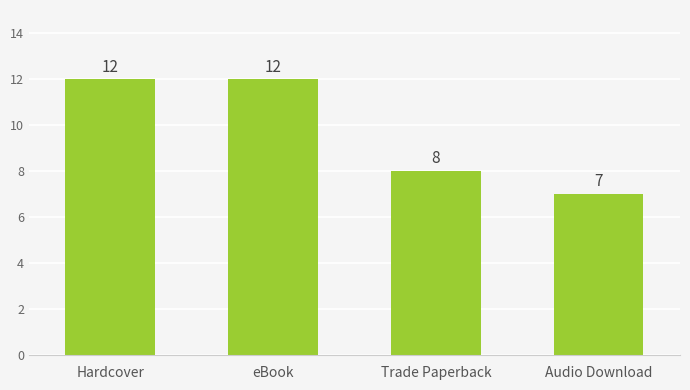

Which has a higher value, Hardcover or Trade Paperback?

Hardcover